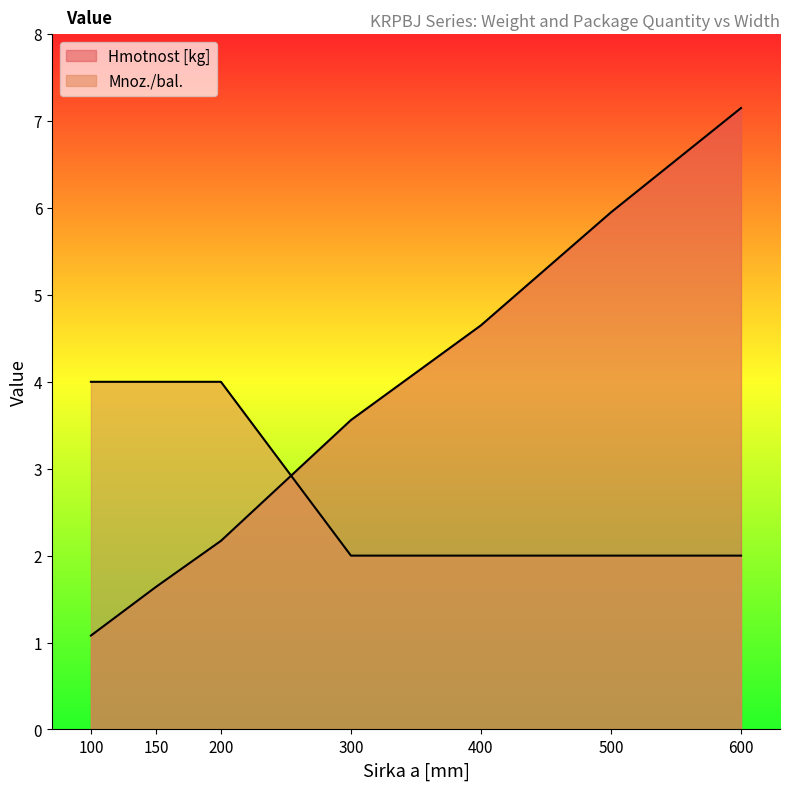

What is the sum of all Mnoz./bal. values?

20.0